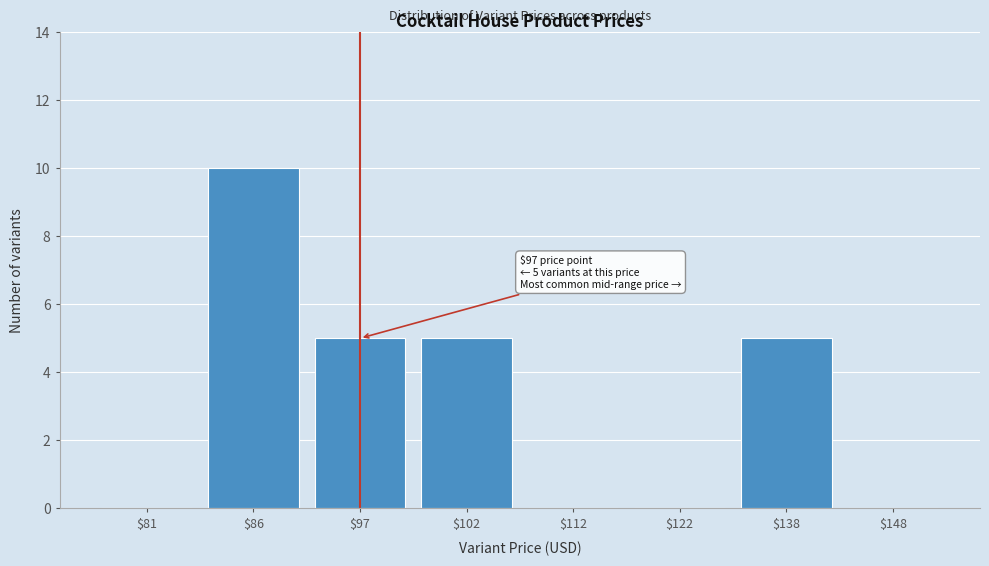

Which label corresponds to the largest value in the chart?

$86